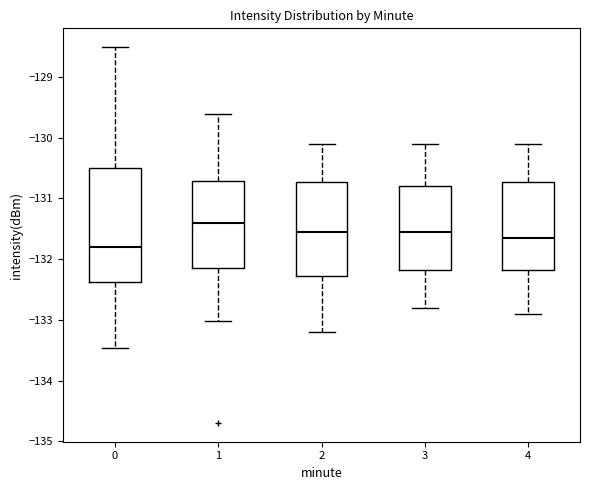

Reading left to right, read every box against the y-axis: the position of its median line, the range the box covers, and the ends of its whiskers. The values are not printed on the chart, so give them approximately, as read against the axis.

0: median -131.8, box -132.4 to -130.5, whiskers -133.5 to -128.5
1: median -131.4, box -132.1 to -130.7, whiskers -133.0 to -129.6
2: median -131.5, box -132.3 to -130.7, whiskers -133.2 to -130.1
3: median -131.5, box -132.2 to -130.8, whiskers -132.8 to -130.1
4: median -131.6, box -132.2 to -130.7, whiskers -132.9 to -130.1